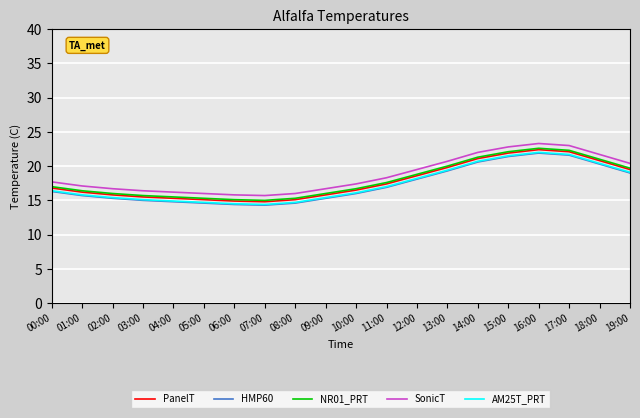

Does the chart display data point markers on the line(s)?

No